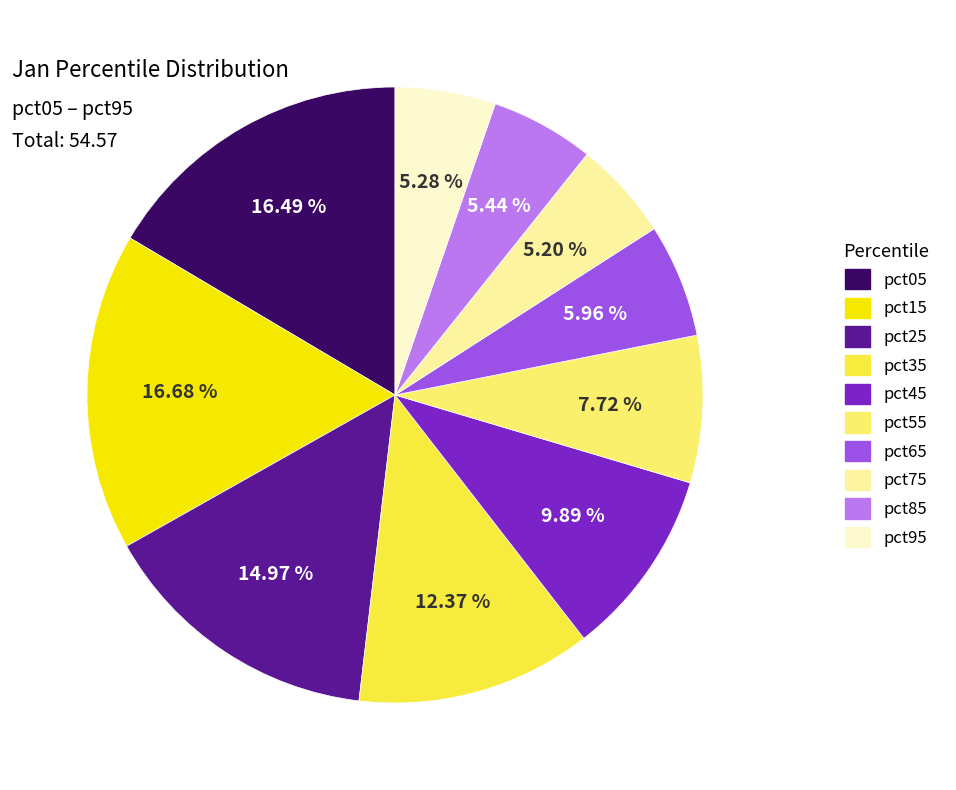

Combined, do pct65 and pct35 account for over 50%?

No